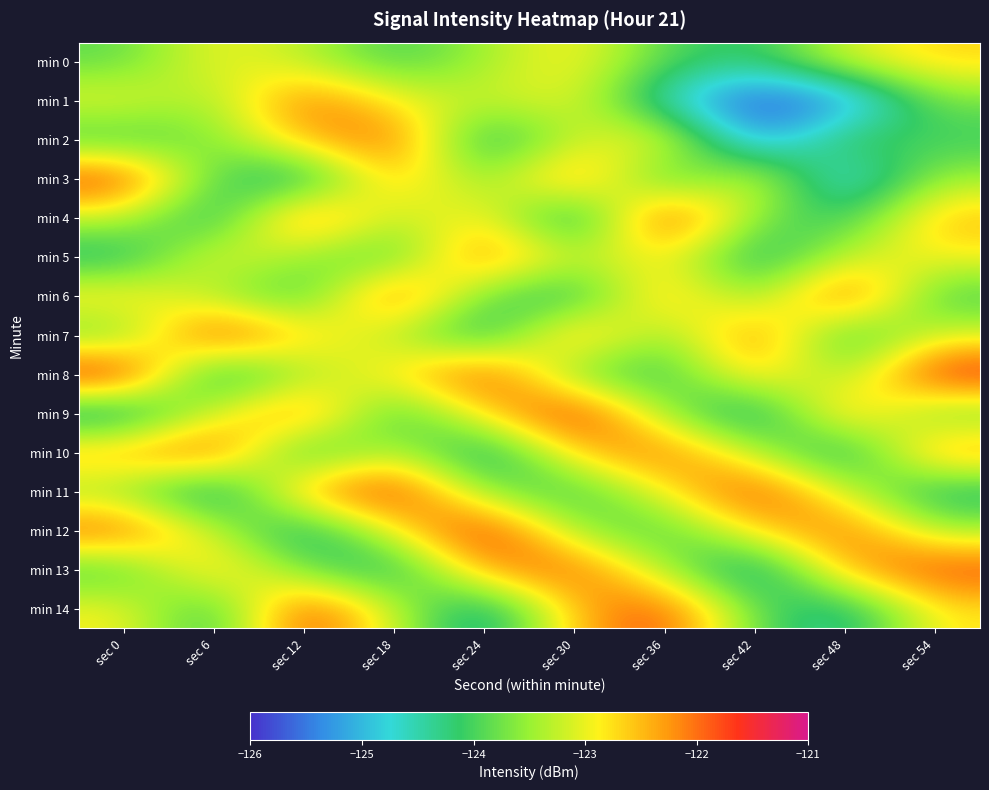

List the series in order of their peak value, highest first.

min 8, min 4, min 9, min 12, min 7, min 11, min 3, min 6, min 14, min 10, min 13, min 2, min 5, min 1, min 0